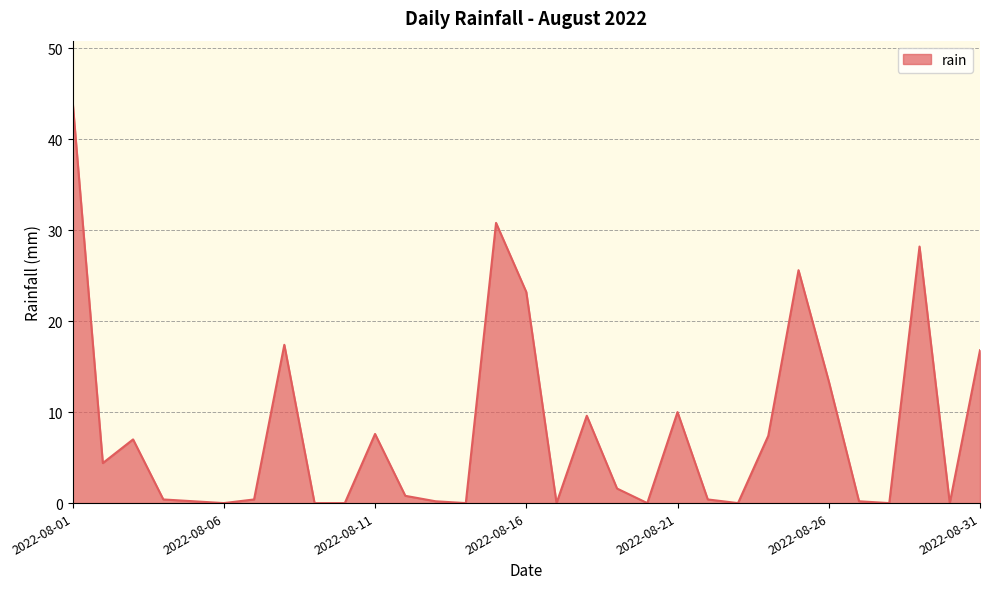

What is the difference between the maximum and minimum values?

44.2